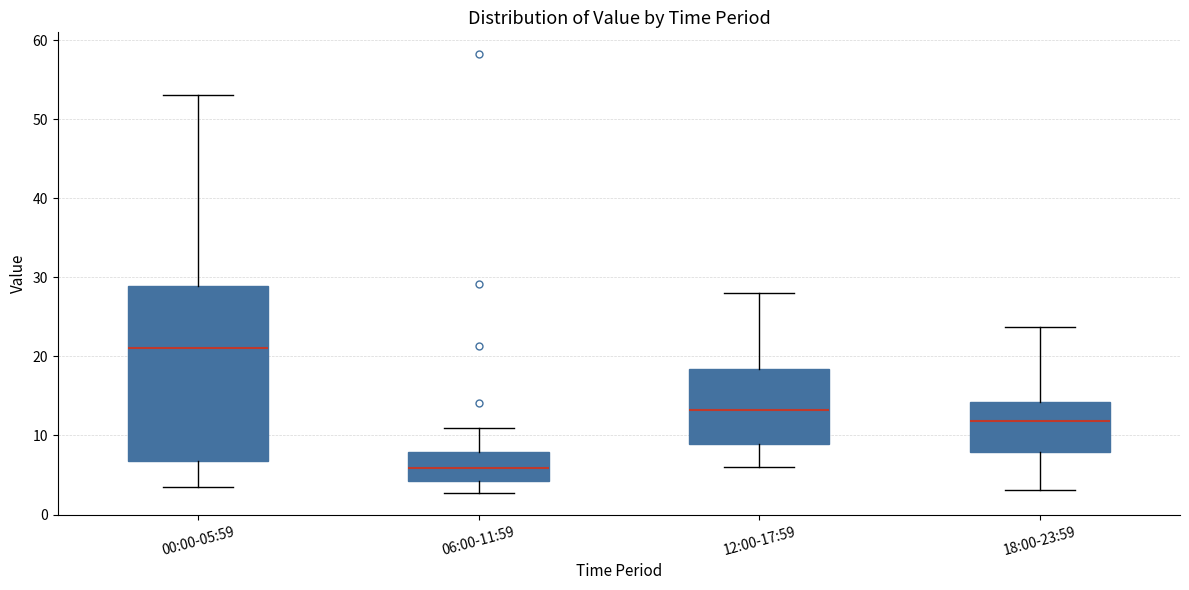

Reading left to right, transcribe this box plot: for each box, give where its median line is, the range the box spans, and where its two whiskers end, as read against the y-axis. The values are not printed on the chart, so give them approximately, as read against the axis.

00:00-05:59: median 21, box 7 to 29, whiskers 3 to 53
06:00-11:59: median 6, box 4 to 8, whiskers 3 to 11
12:00-17:59: median 13, box 9 to 18, whiskers 6 to 28
18:00-23:59: median 12, box 8 to 14, whiskers 3 to 24